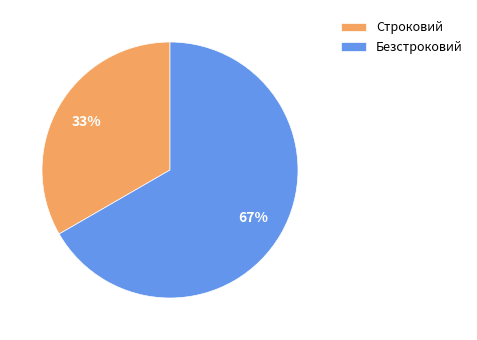

To the nearest percent, what percentage of the pie is Строковий?

33%